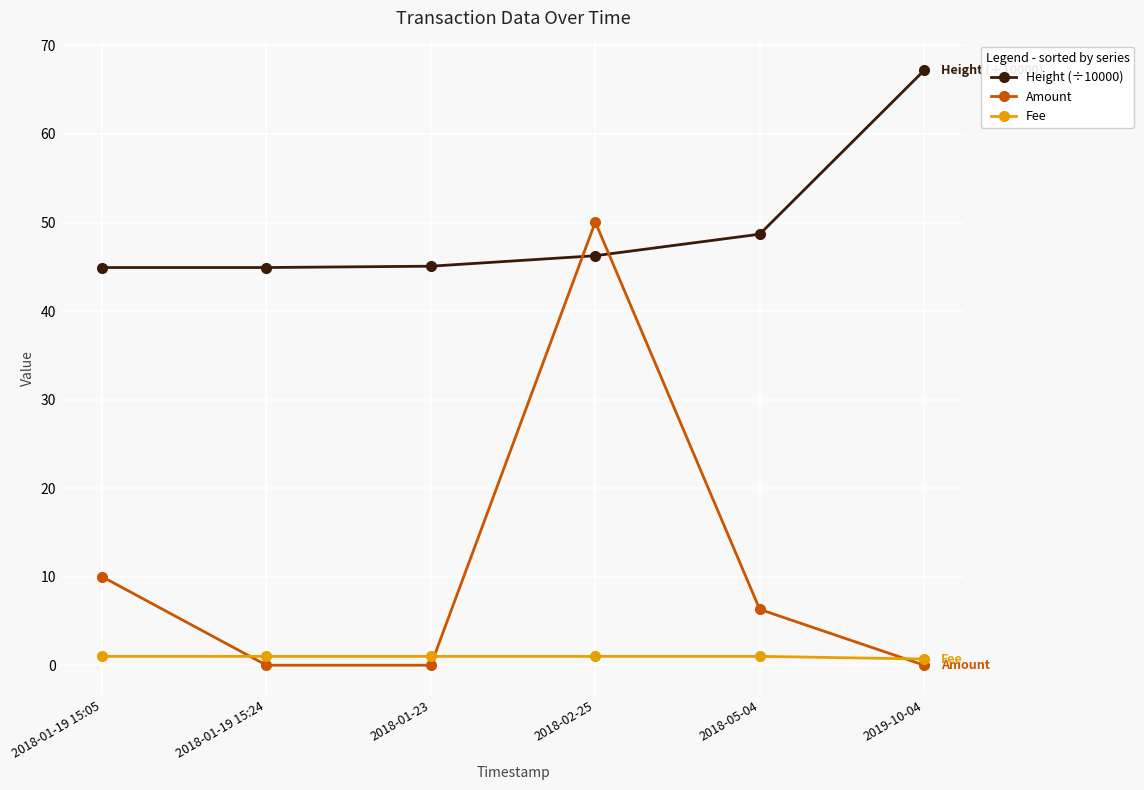

At which label is Height (÷10000) closest to 56?

2018-05-04